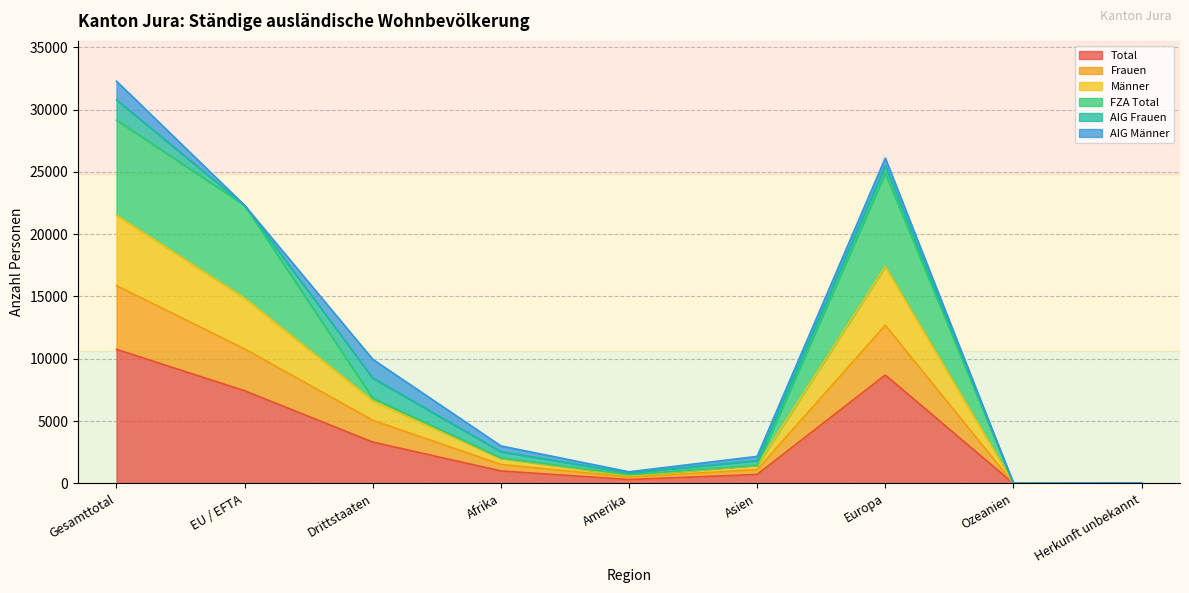

What is the highest value of the Total series?

10759